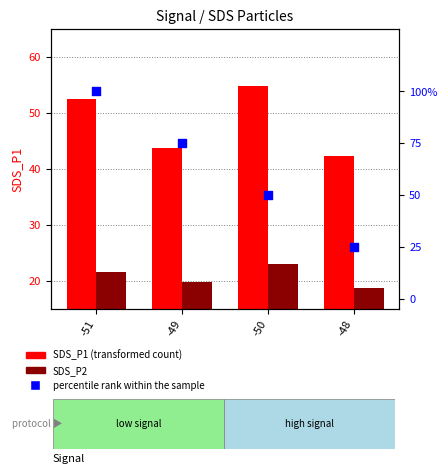

At how many categories does at least one series exceed 84?

1